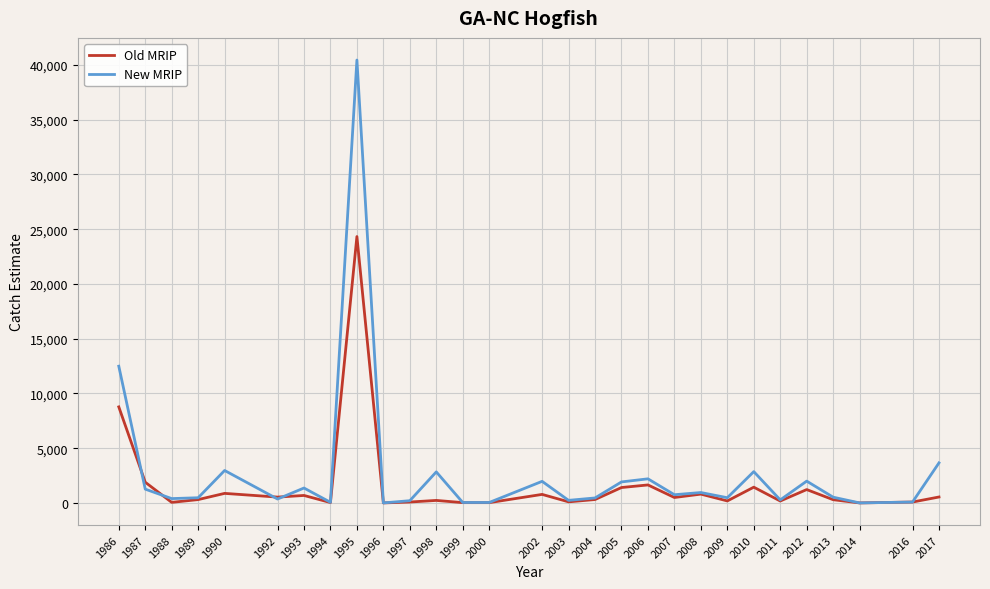

Rank the series by their maximum value, from lowest to highest.

Old MRIP, New MRIP